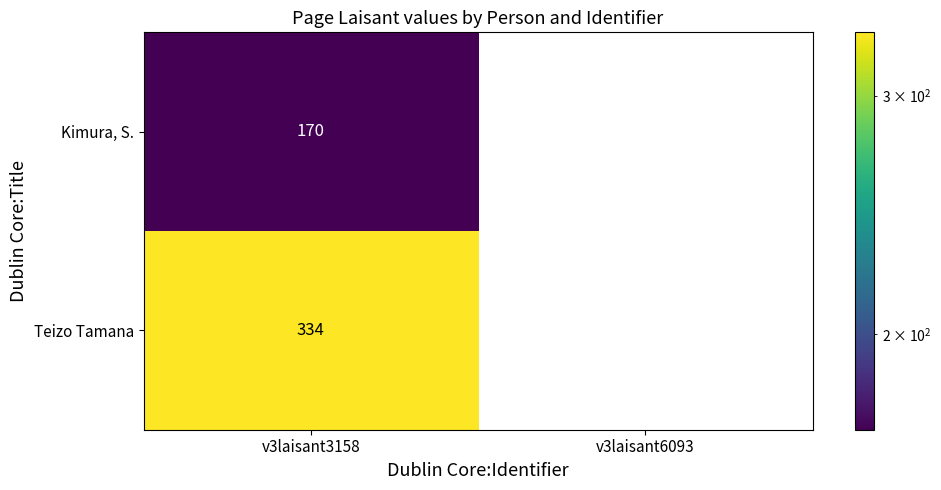

Is it true that Kimura, S. equals 170 at v3laisant3158?

True